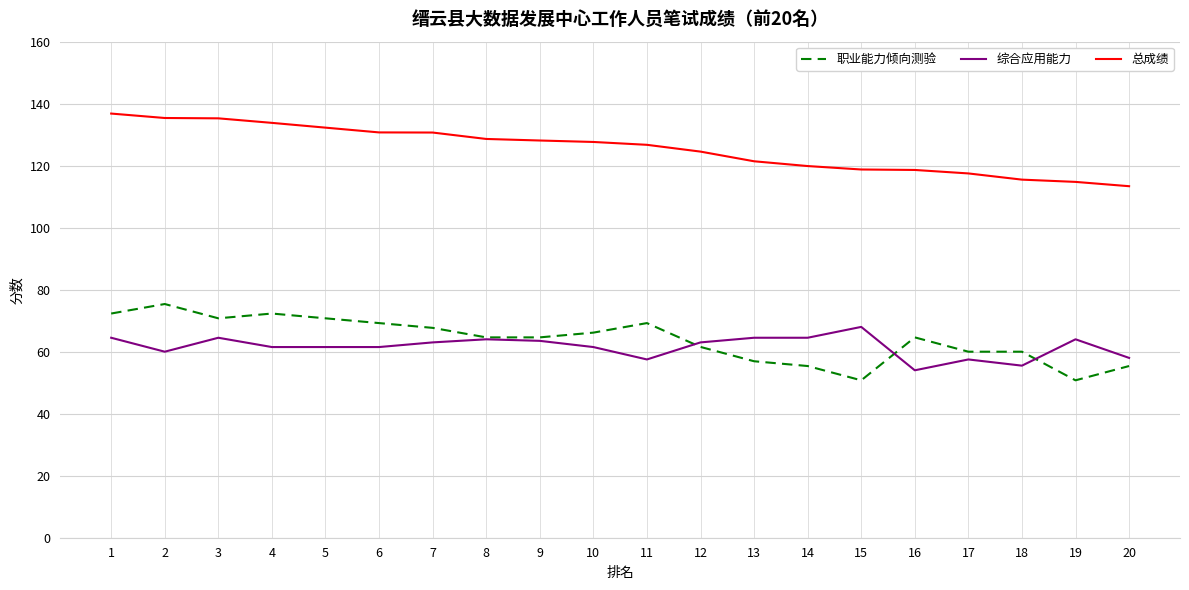

Which series has the largest total across all categories?

总成绩